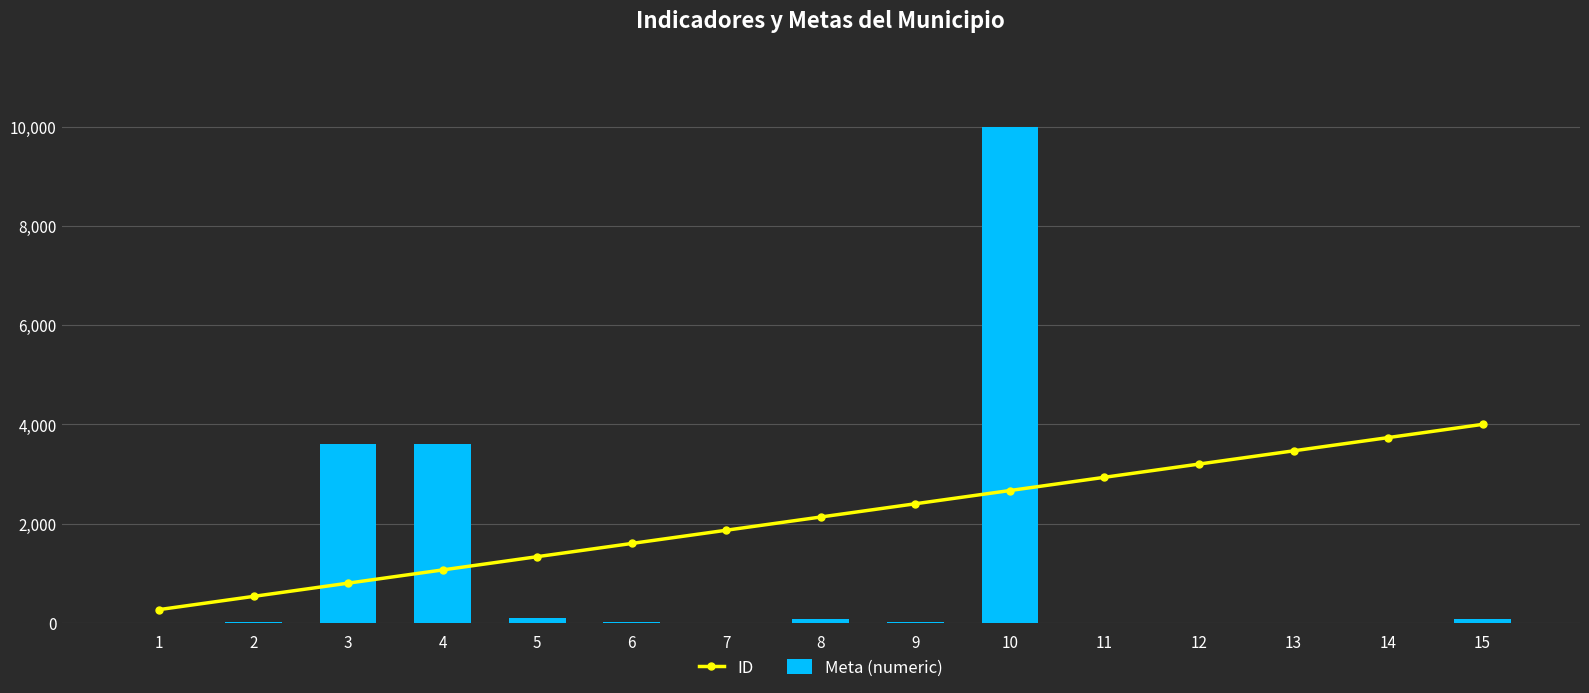

True or false: Meta (numeric) has a value of 1.0 at 7.

True